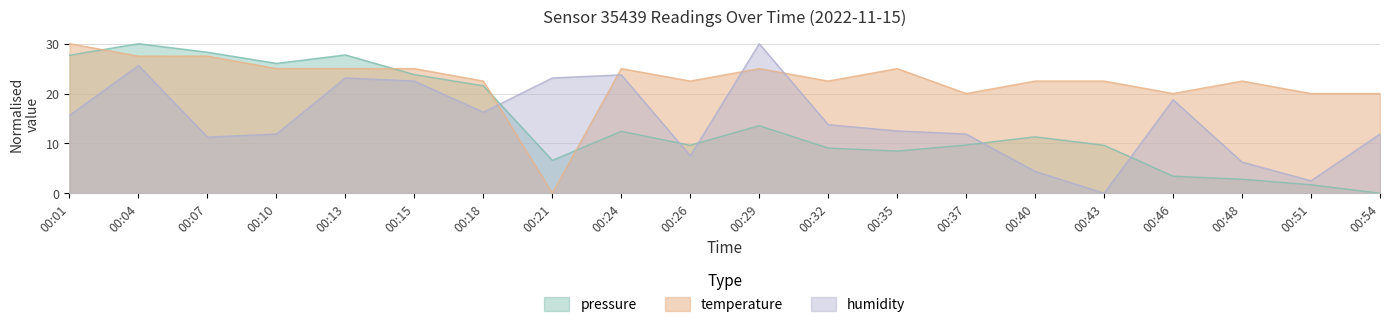

At how many categories does at least one series exceed 15?

20